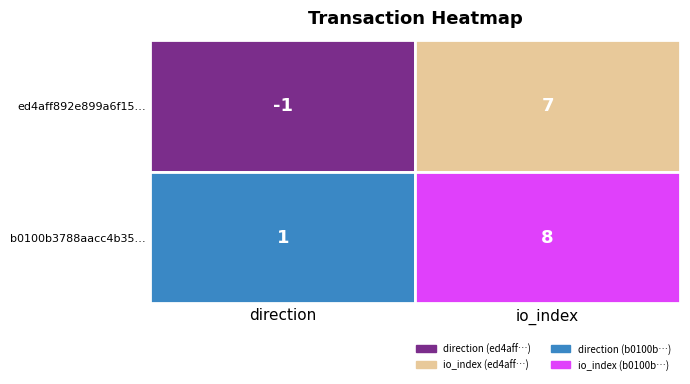

At direction, list the series in order from largest to smallest.

b0100b3788aacc4b35…, ed4aff892e899a6f15…